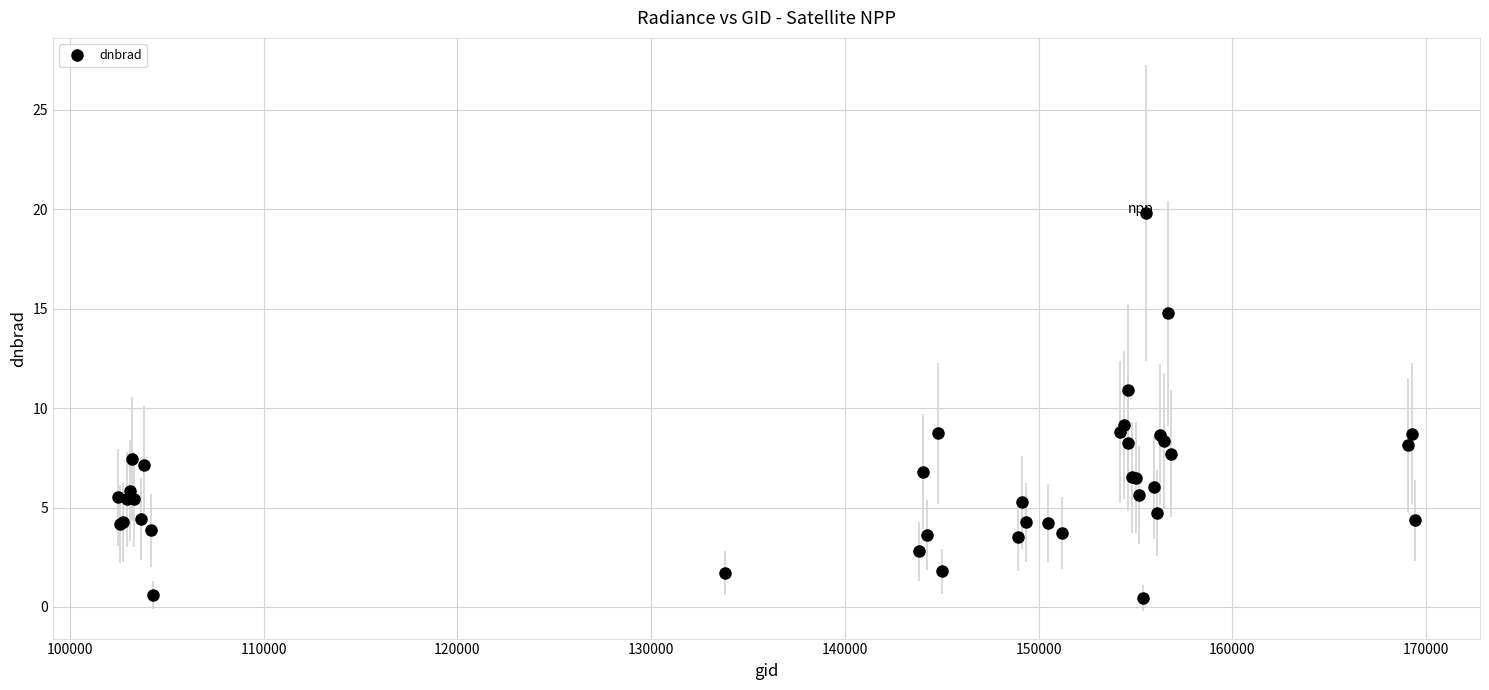

What is the value of the 5th point from the left?

5.8